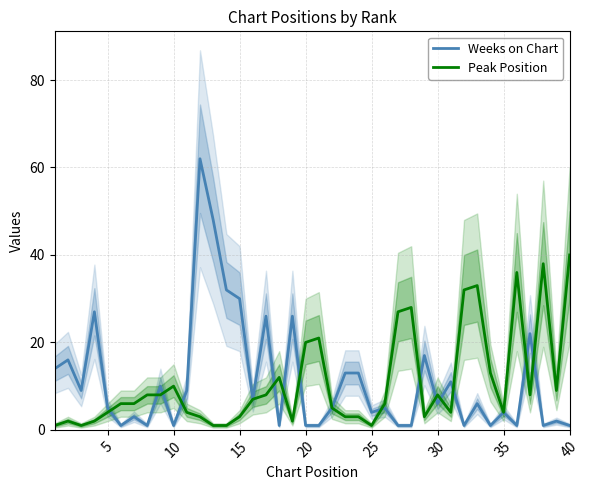

Which category has the highest value in the Peak Position series?

40